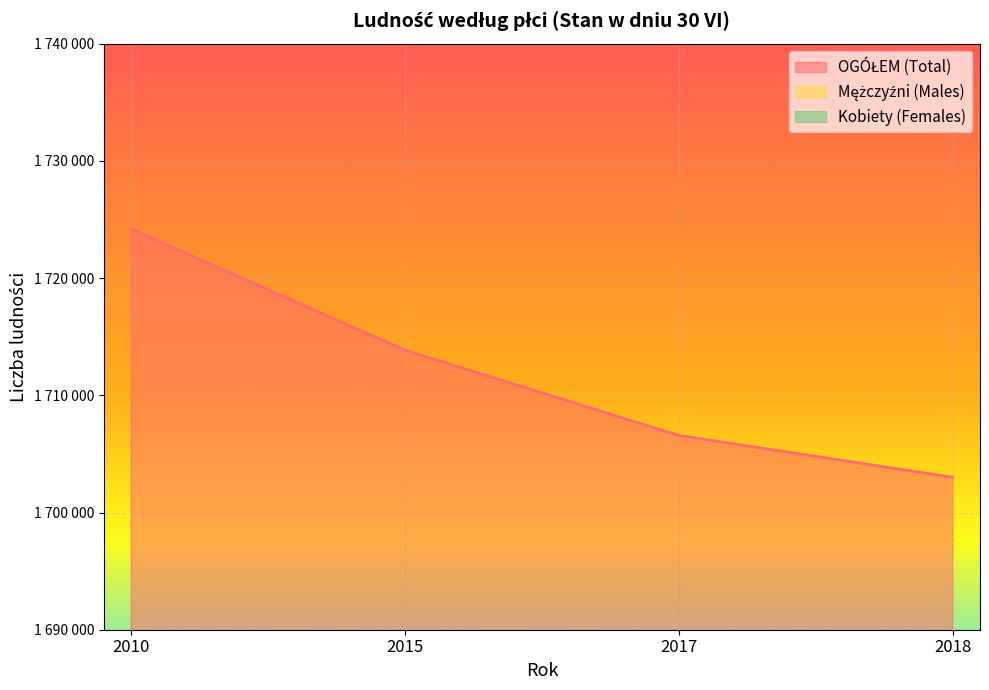

Rank the series by their maximum value, from lowest to highest.

Mężczyźni (Males), Kobiety (Females), OGÓŁEM (Total)